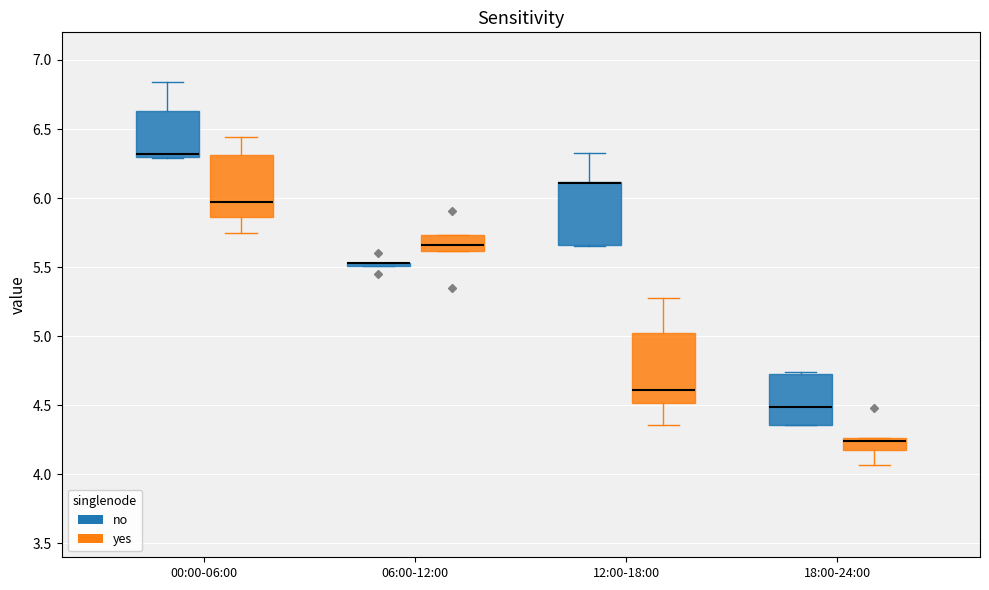

Reading left to right, transcribe this box plot: for each box, give where its median line is, the range the box spans, and where its two whiskers end, as read against the y-axis. The values are not printed on the chart, so give them approximately, as read against the axis.

00:00-06:00 (no): median 6.30 (just above the box's lower edge), box 6.30 to 6.65, whiskers 6.30 to 6.85
00:00-06:00 (yes): median 5.95, box 5.85 to 6.30, whiskers 5.75 to 6.45
06:00-12:00 (no): box collapsed to a line at 5.55, whiskers 5.50 to 5.55
06:00-12:00 (yes): median 5.65, box 5.60 to 5.75, whiskers 5.60 to 5.75
12:00-18:00 (no): median 6.10 (drawn on the box's upper edge), box 5.65 to 6.10, whiskers 5.65 to 6.35
12:00-18:00 (yes): median 4.60, box 4.50 to 5.00, whiskers 4.35 to 5.30
18:00-24:00 (no): median 4.50, box 4.35 to 4.75, whiskers 4.35 to 4.75
18:00-24:00 (yes): median 4.25 (just below the box's upper edge), box 4.20 to 4.25, whiskers 4.05 to 4.25